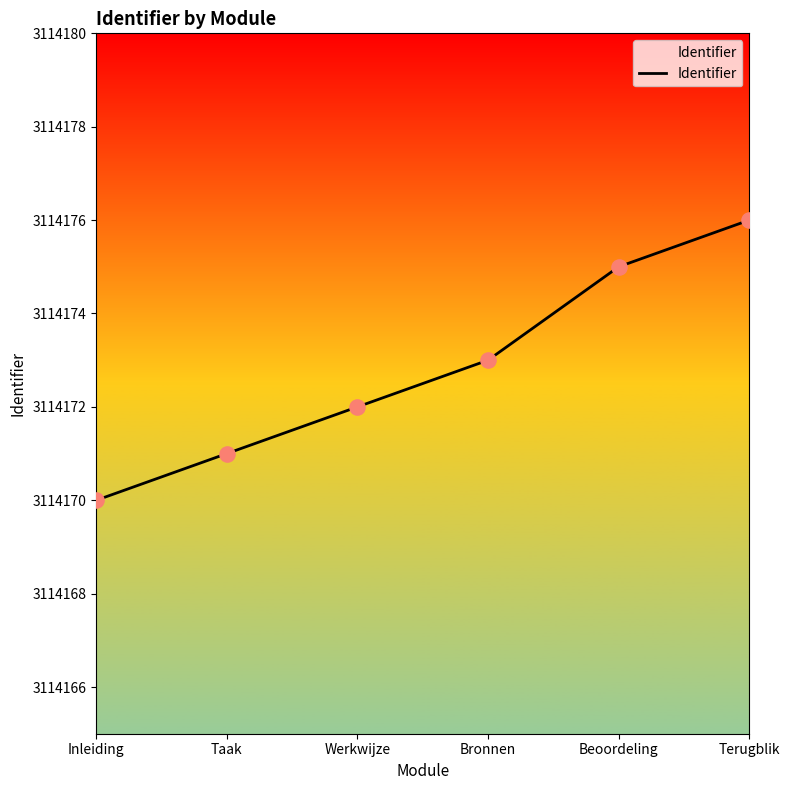

Between Inleiding and Bronnen, which is larger?

Bronnen